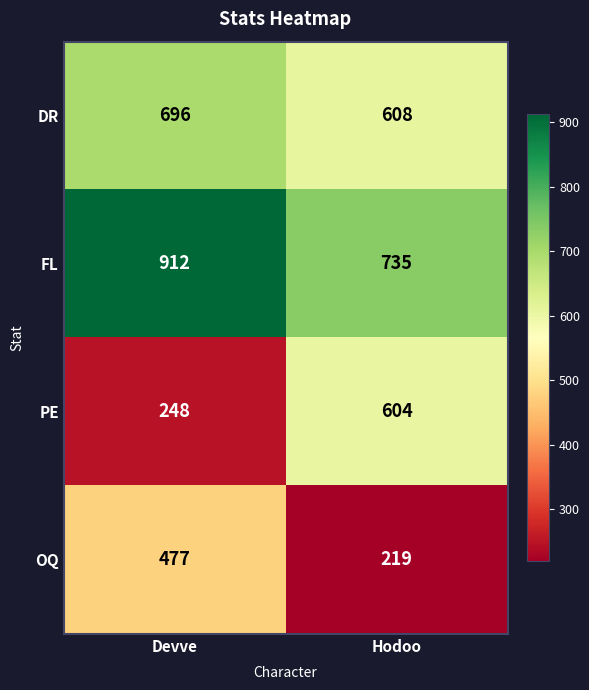

Which series changed the most between Devve and Hodoo?

PE